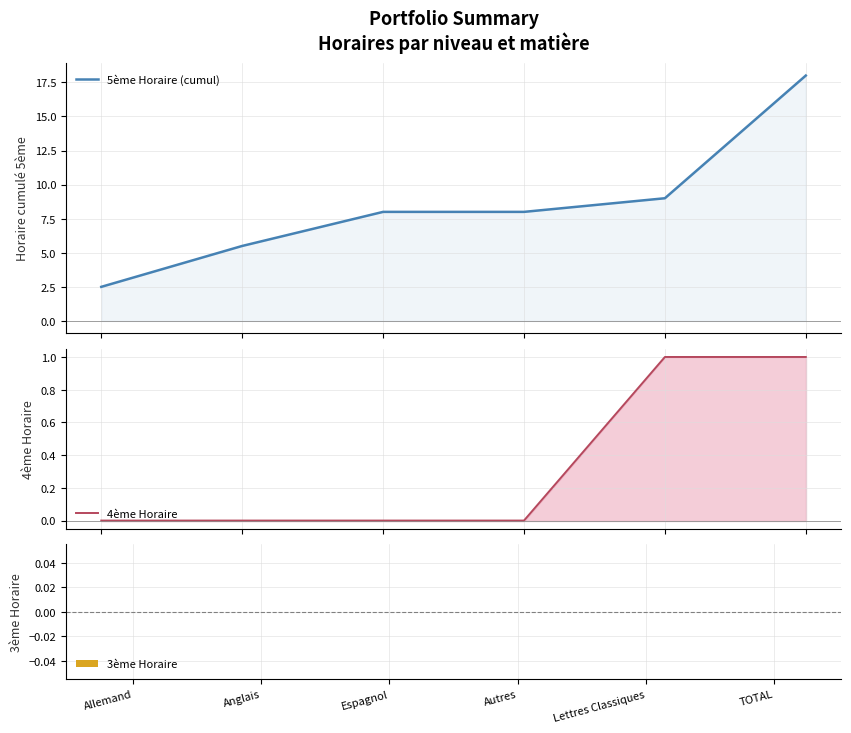

What are all the series names shown in the legend?

5ème Horaire (cumul), 4ème Horaire, 3ème Horaire